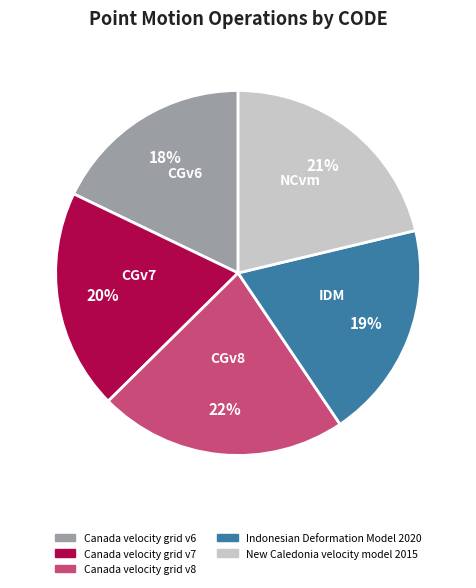

Which has a higher value, Canada velocity grid v8 or Canada velocity grid v7?

Canada velocity grid v8